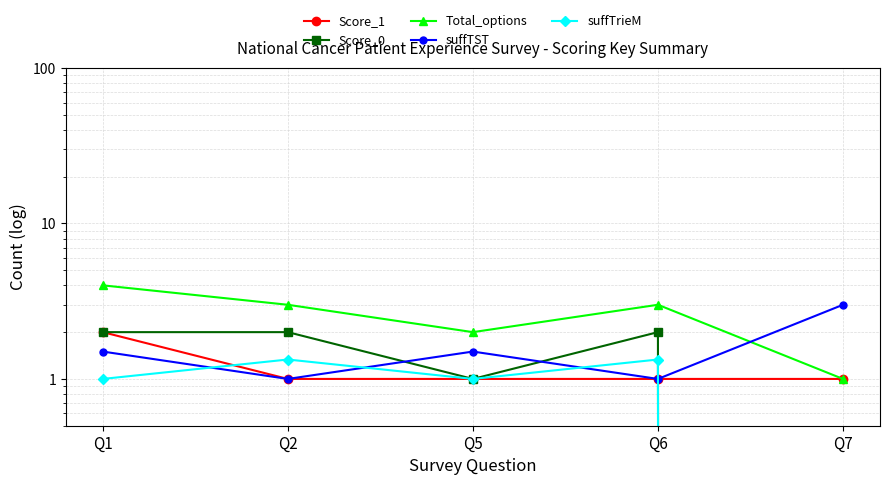

True or false: suffTrieM and Total_options cross at least once.

False